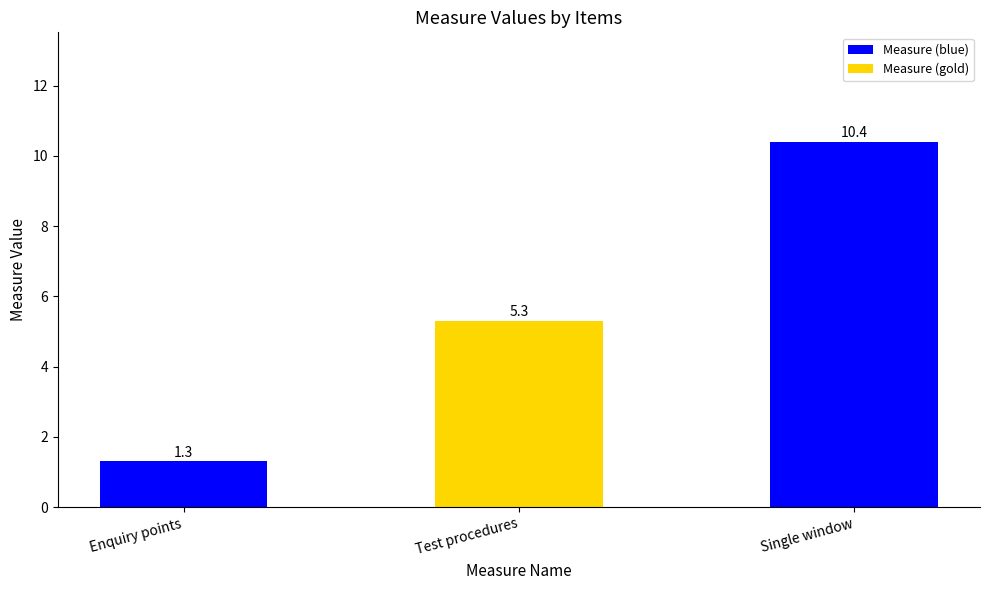

How many categories are shown in the chart?

3